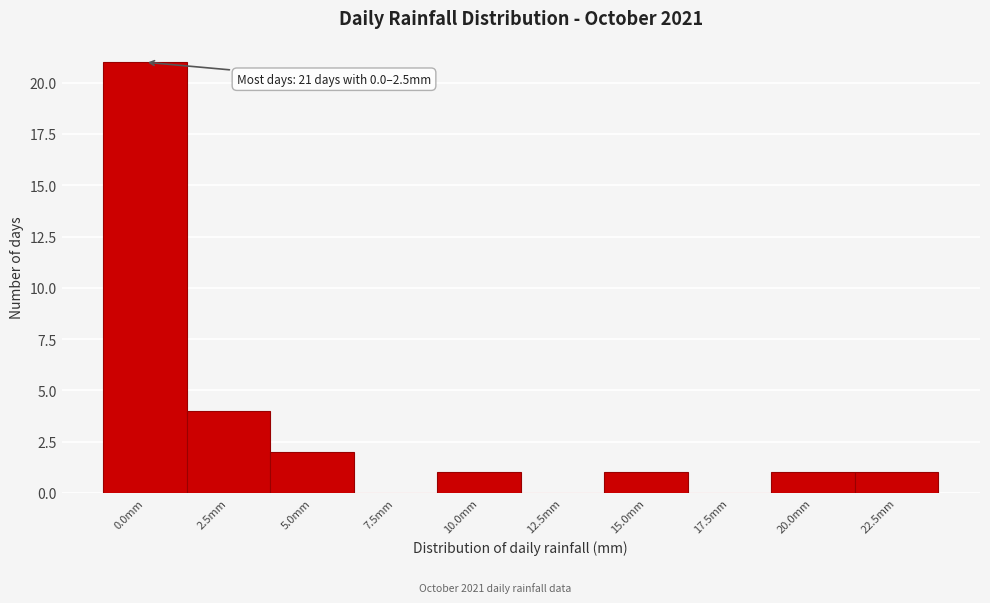

Reading left to right, transcribe all the data shown in this chart.

0.0mm=21	2.5mm=4	5.0mm=2	7.5mm=0	10.0mm=1	12.5mm=0	15.0mm=1	17.5mm=0	20.0mm=1	22.5mm=1